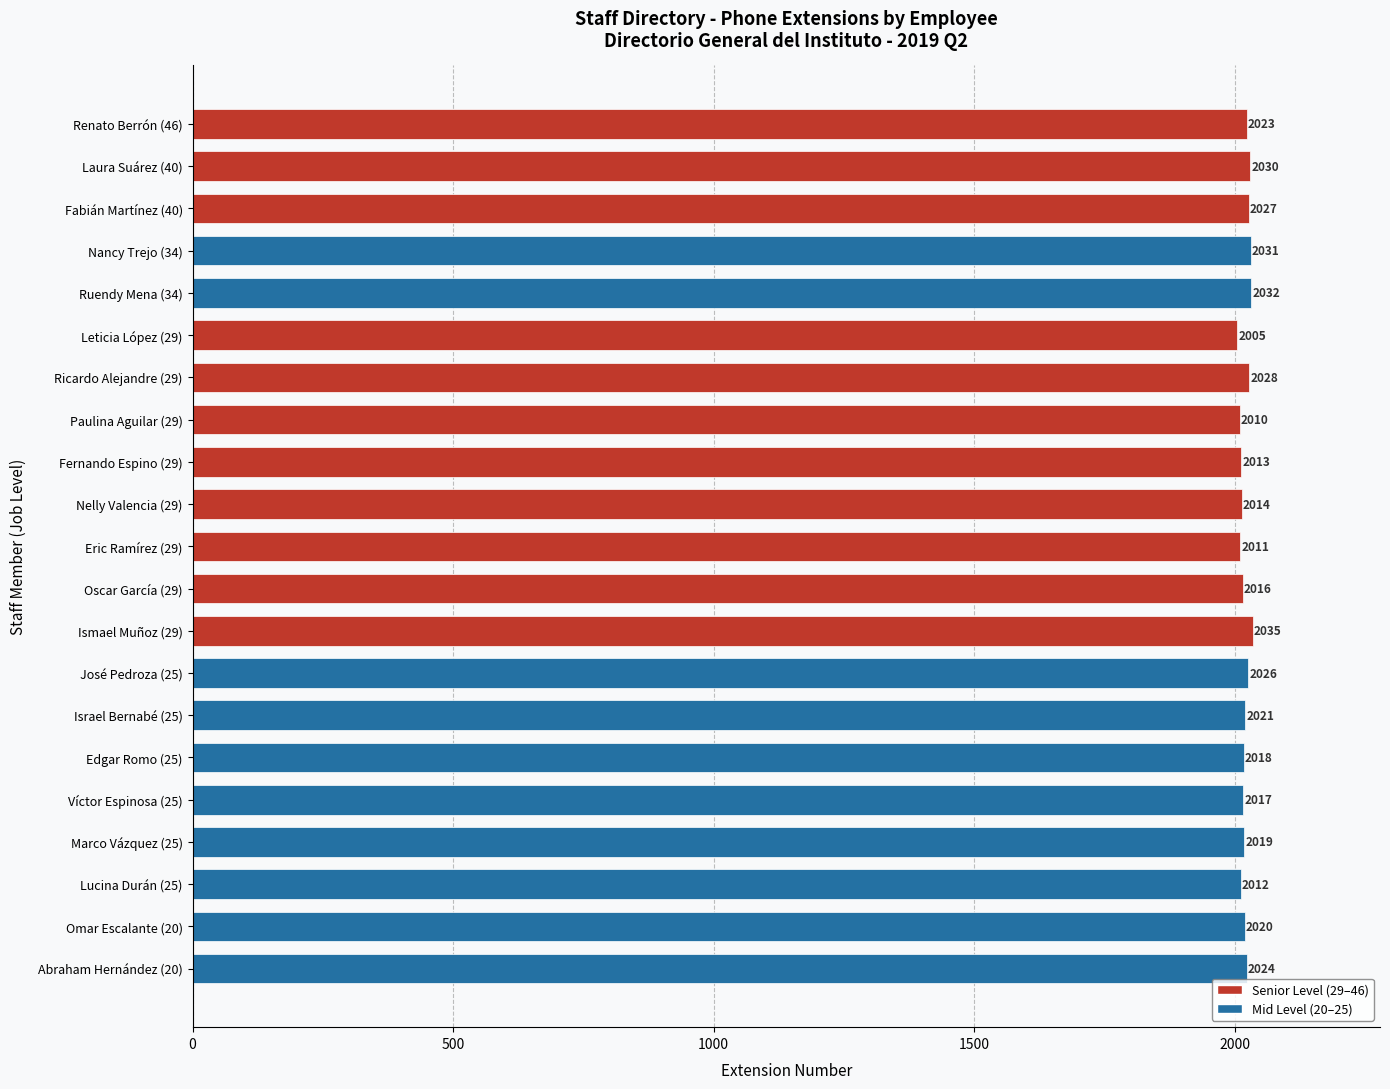

Where is the data nearest to the value 2020?

Omar Escalante (20)